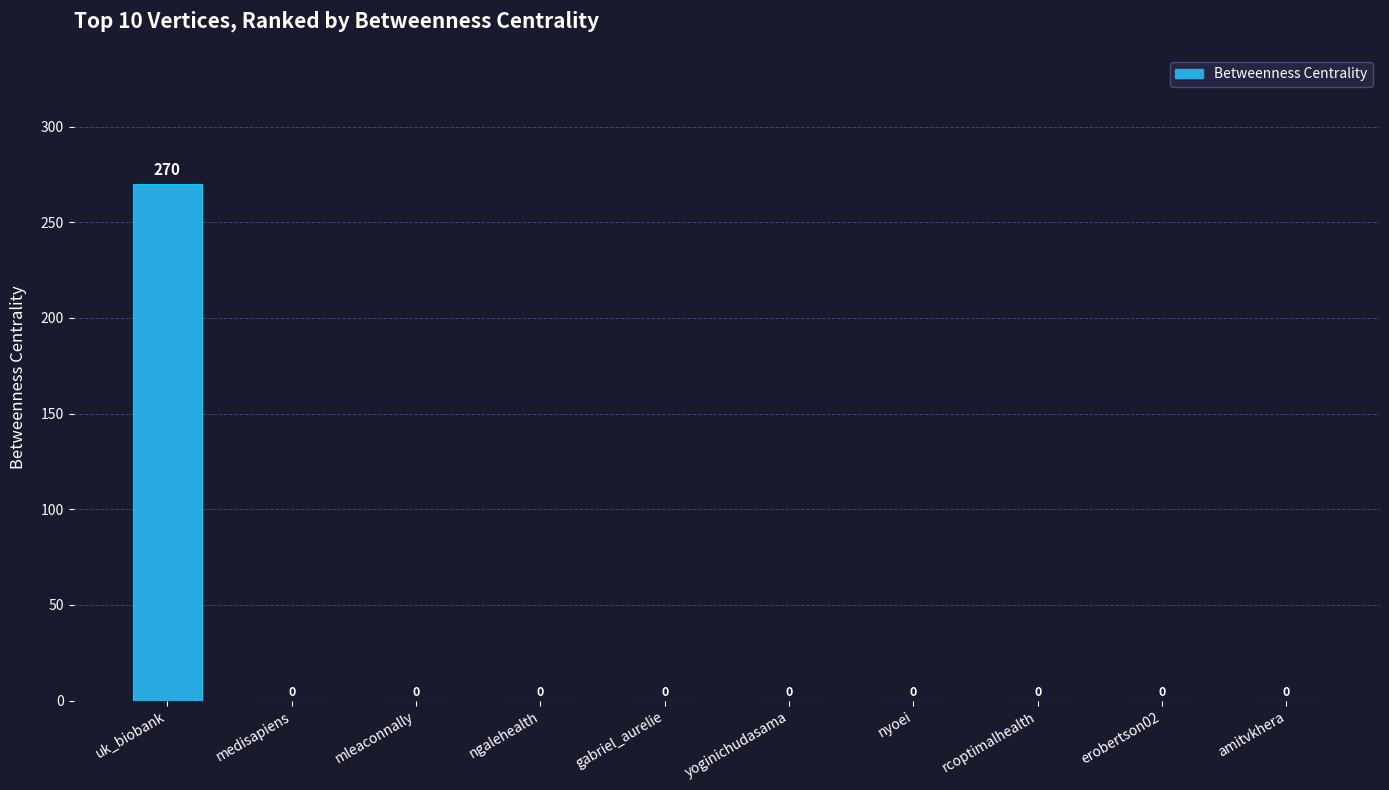

Reading right to left, what are all the values shown in this chart?

amitvkhera=0	erobertson02=0	rcoptimalhealth=0	nyoei=0	yoginichudasama=0	gabriel_aurelie=0	ngalehealth=0	mleaconnally=0	medisapiens=0	uk_biobank=270